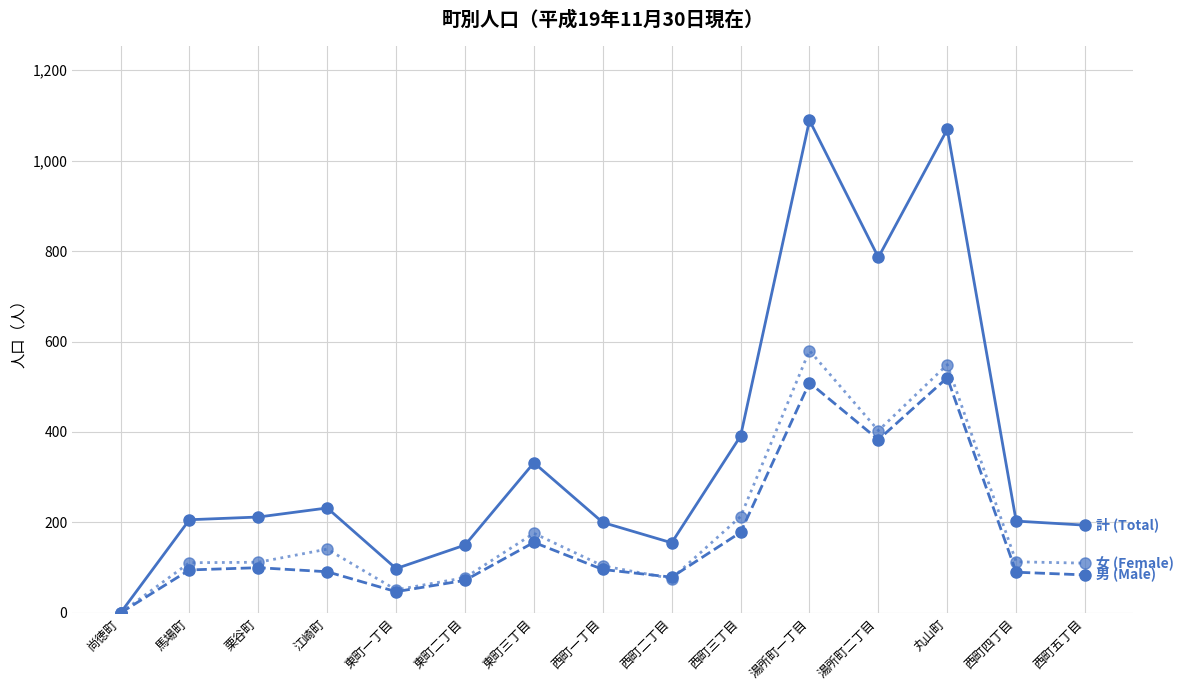

What is the label of the 14th point from the right?

馬場町